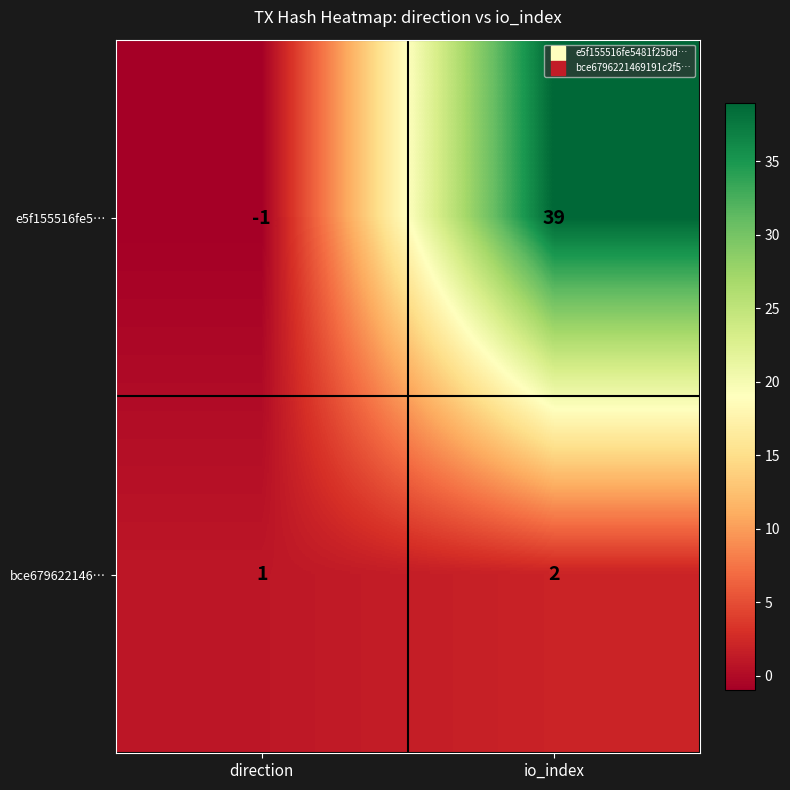

What is the maximum value shown in the chart?

39